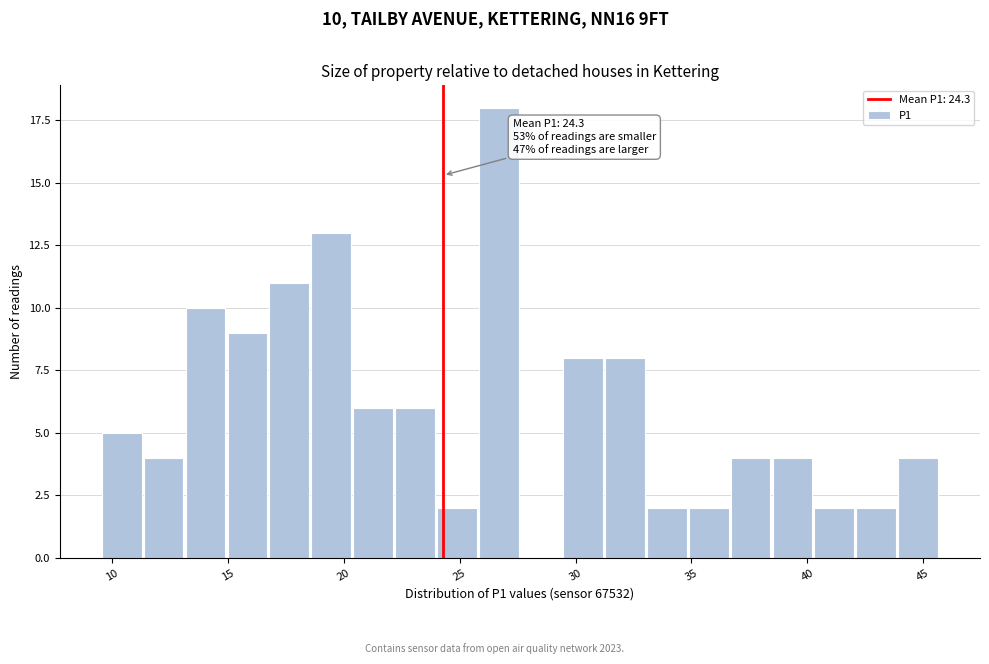

Around what value on the x-axis is the tallest bar? Give the approximate position of its centre, as read against the axis.

26.5